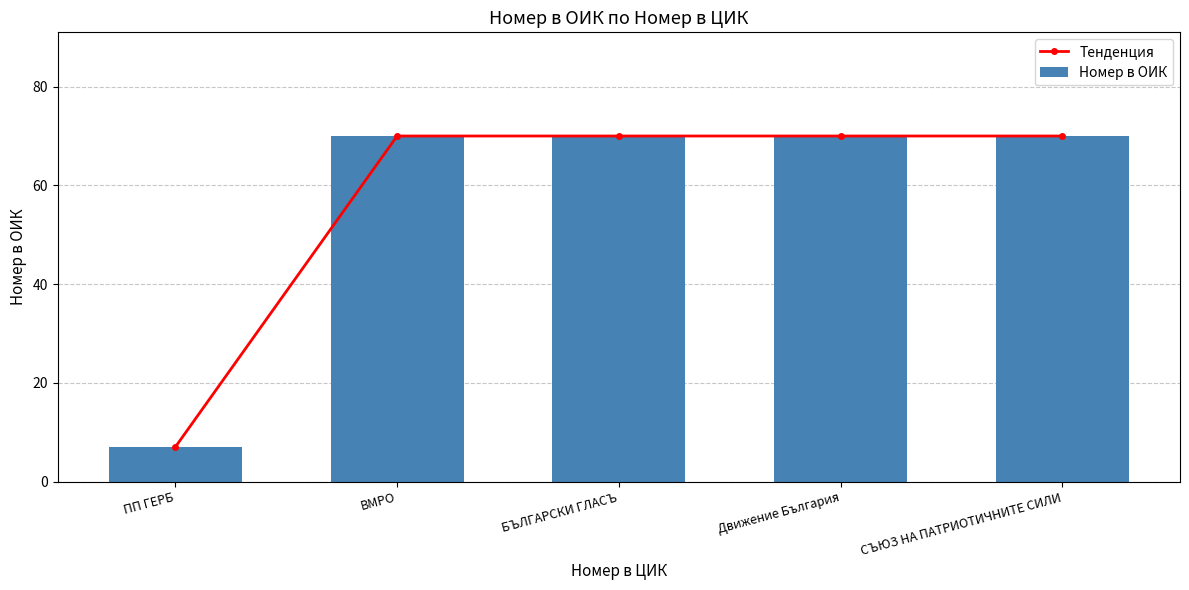

At how many categories does at least one series exceed 49?

4